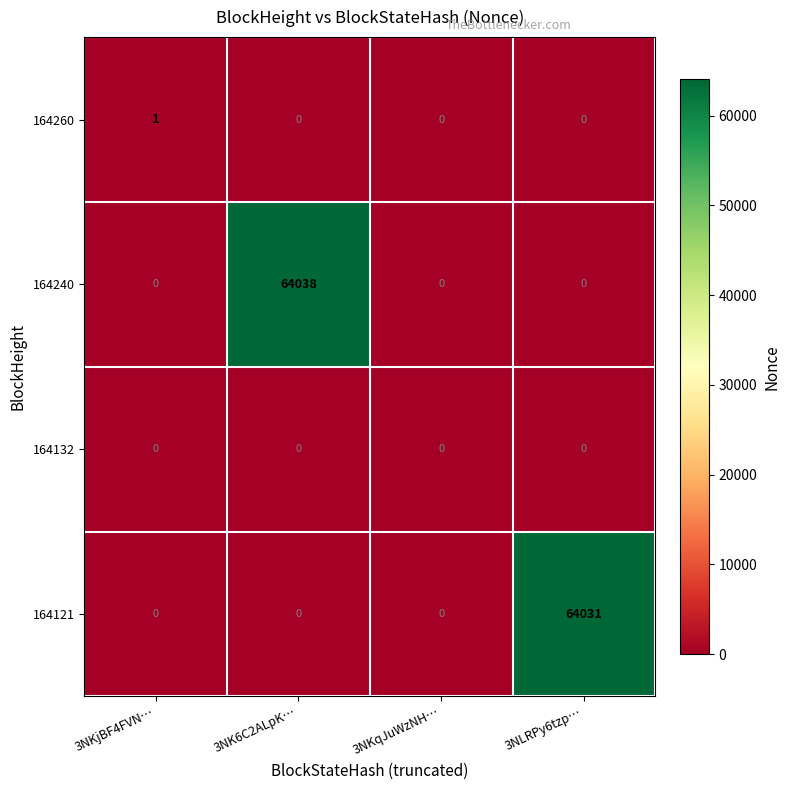

What is the average value of the 164121 series?

16008